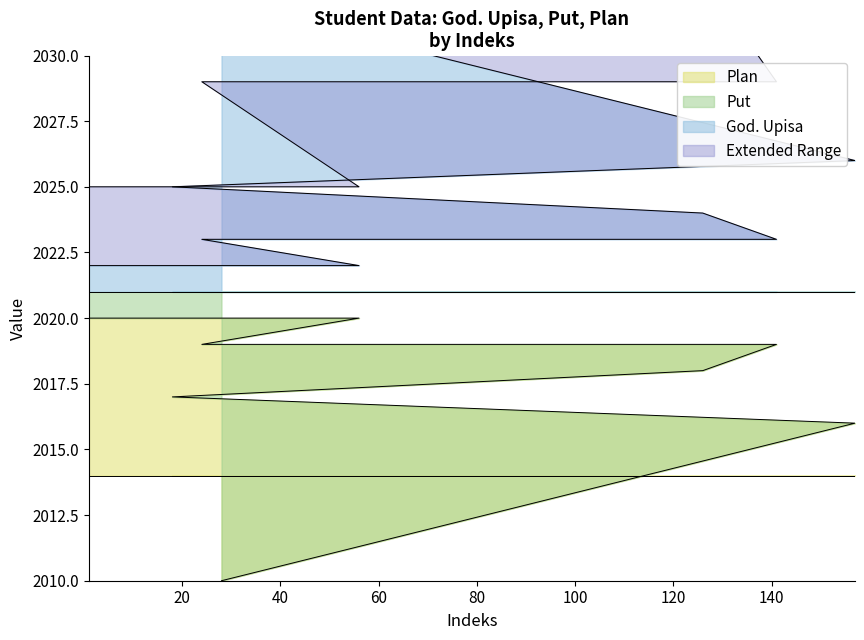

At which category does the chart reach its peak across all series?

28